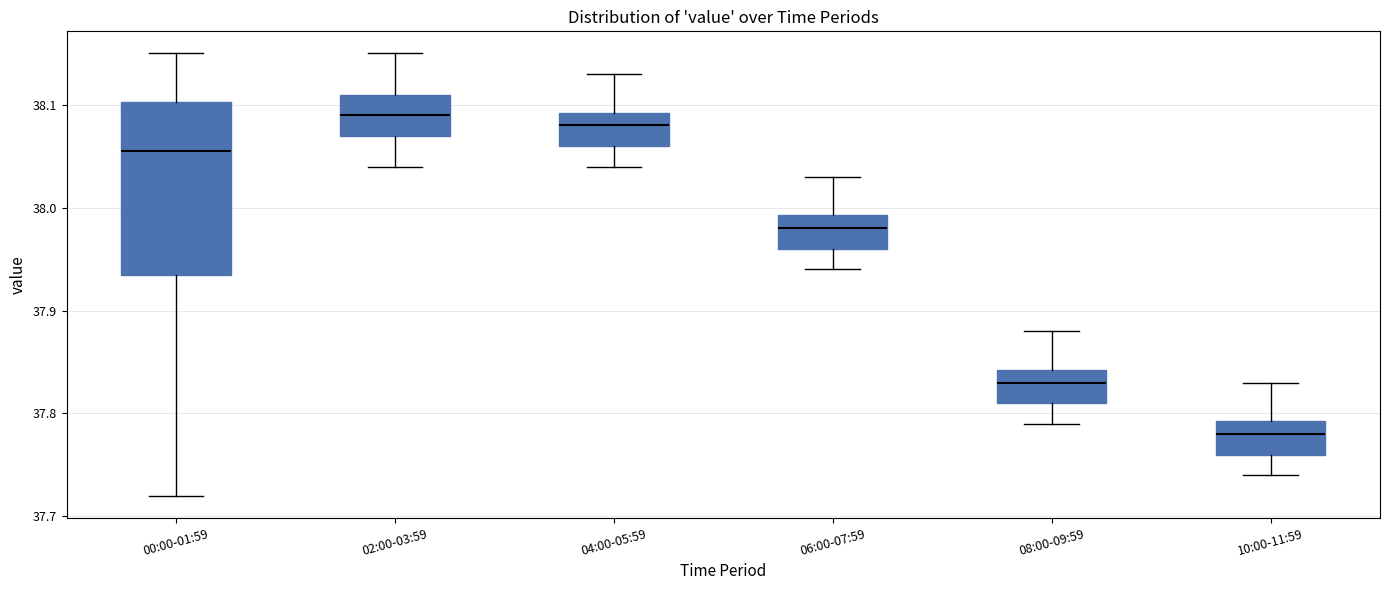

Reading left to right, read every box against the y-axis: the position of its median line, the range the box covers, and the ends of its whiskers. The values are not printed on the chart, so give them approximately, as read against the axis.

00:00-01:59: median 38.06, box 37.94 to 38.10, whiskers 37.72 to 38.15
02:00-03:59: median 38.09, box 38.07 to 38.11, whiskers 38.04 to 38.15
04:00-05:59: median 38.08, box 38.06 to 38.09, whiskers 38.04 to 38.13
06:00-07:59: median 37.98, box 37.96 to 37.99, whiskers 37.94 to 38.03
08:00-09:59: median 37.83, box 37.81 to 37.84, whiskers 37.79 to 37.88
10:00-11:59: median 37.78, box 37.76 to 37.79, whiskers 37.74 to 37.83